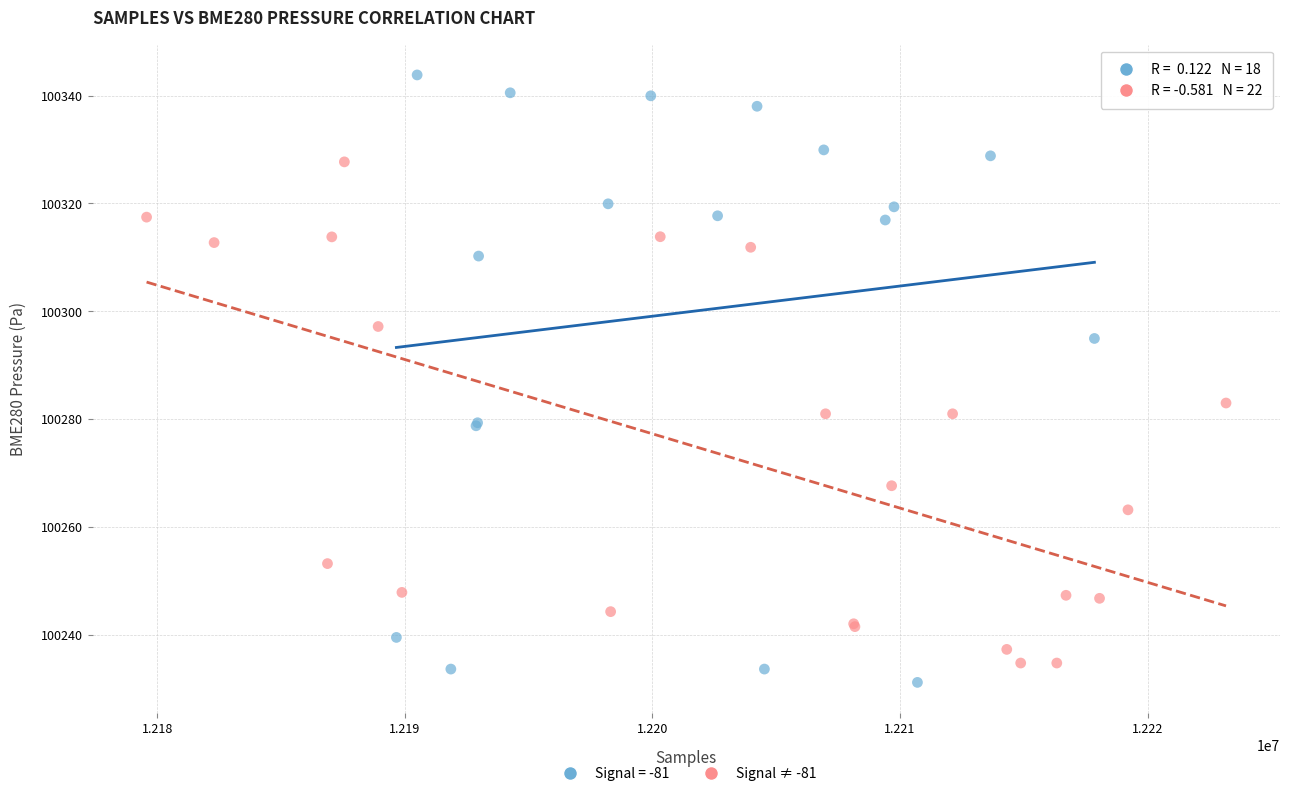

Which series contains the highest Y value?

Signal = -81